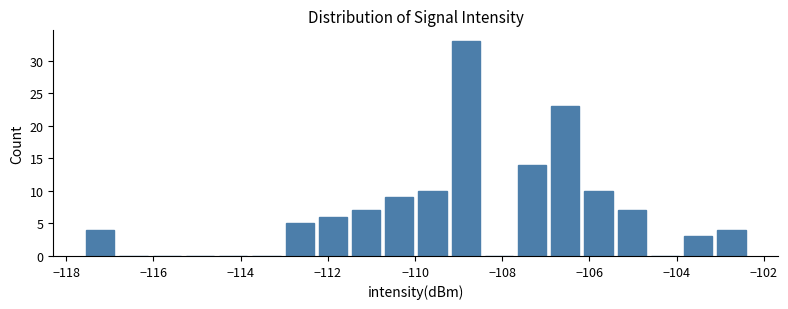

Around what value on the x-axis is the tallest bar? Give the approximate position of its centre, as read against the axis.

-108.8